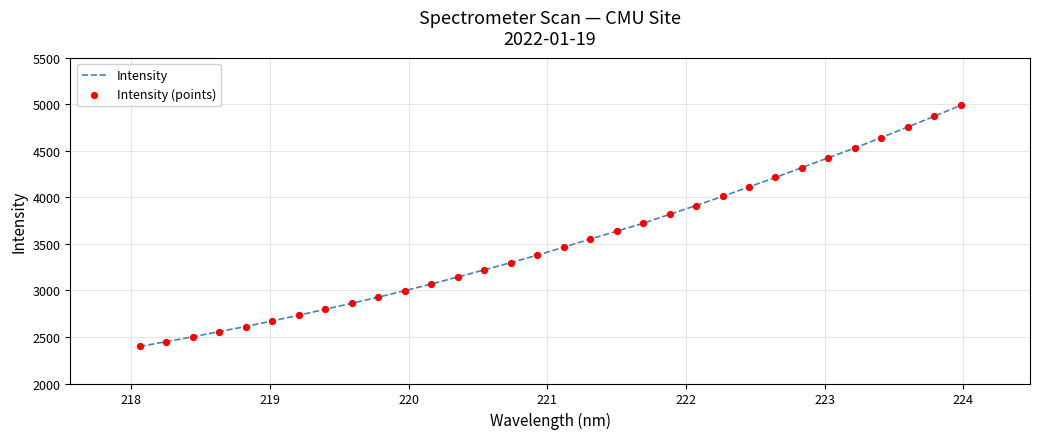

What is the smallest value displayed?

2397.6